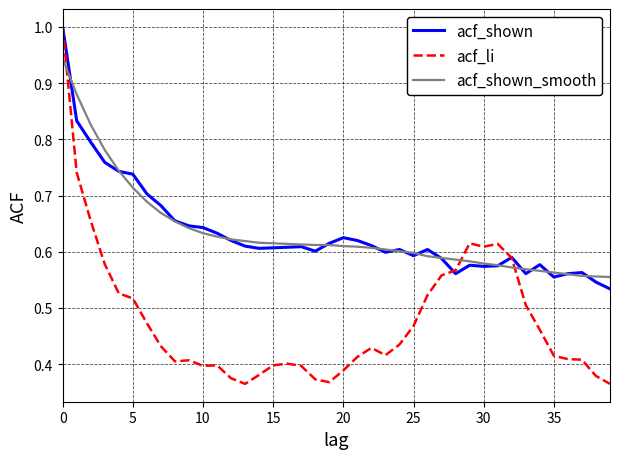

Which series has the widest spread of values?

acf_li